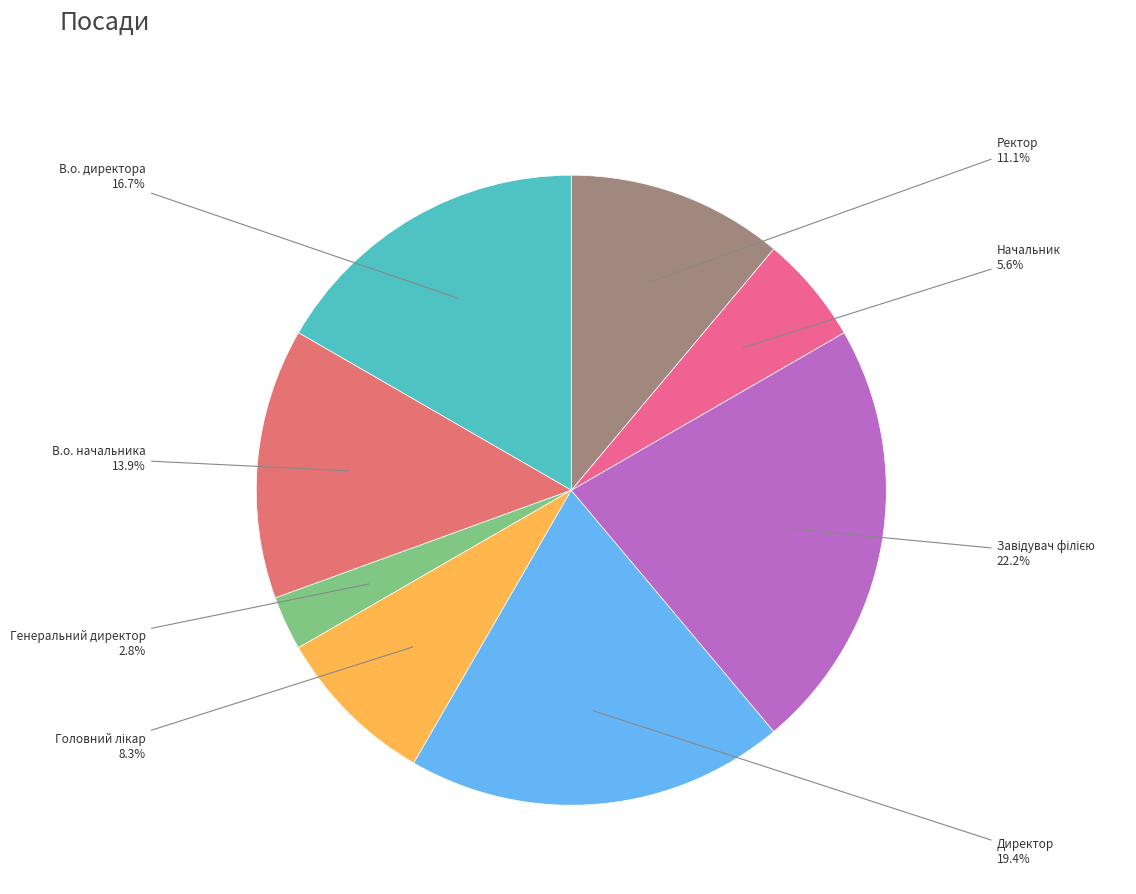

Count the number of slices in the pie.

8